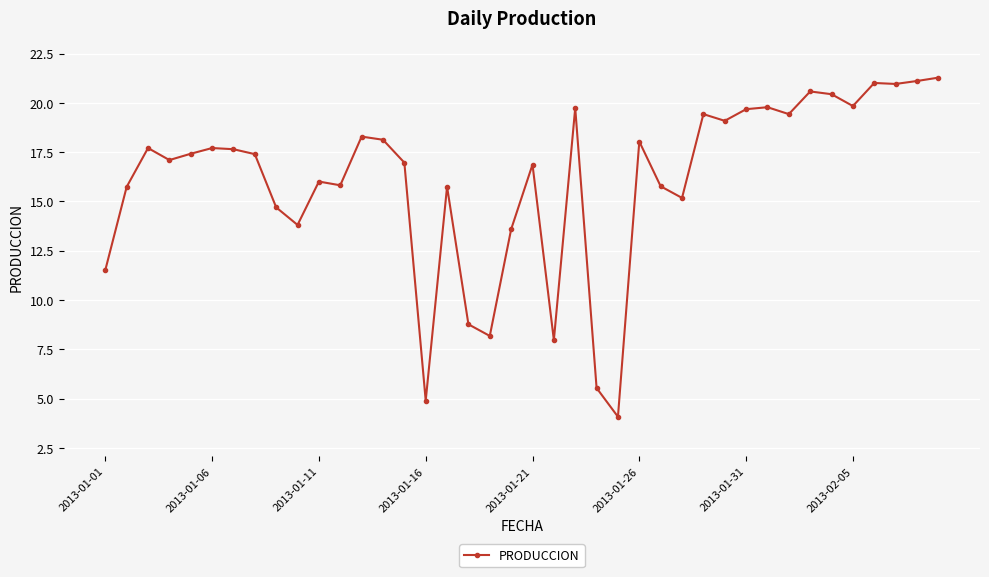

What is the sum of all values?

643.0